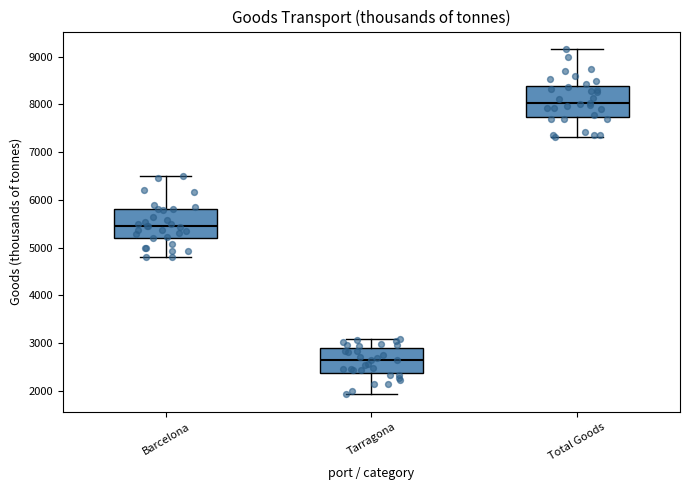

Which box's median line is the highest?

Total Goods